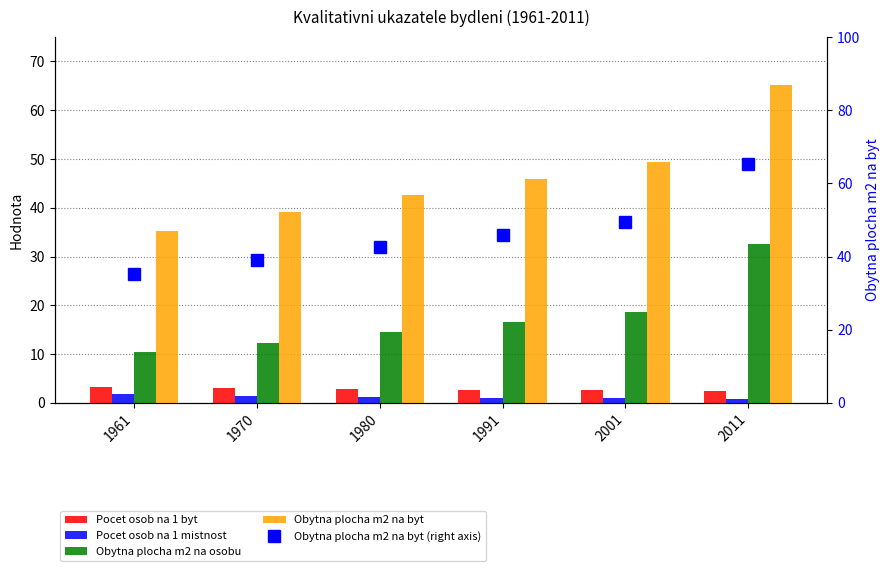

What is the value of the Pocet osob na 1 mistnost bar at the 6th from the left?

0.7